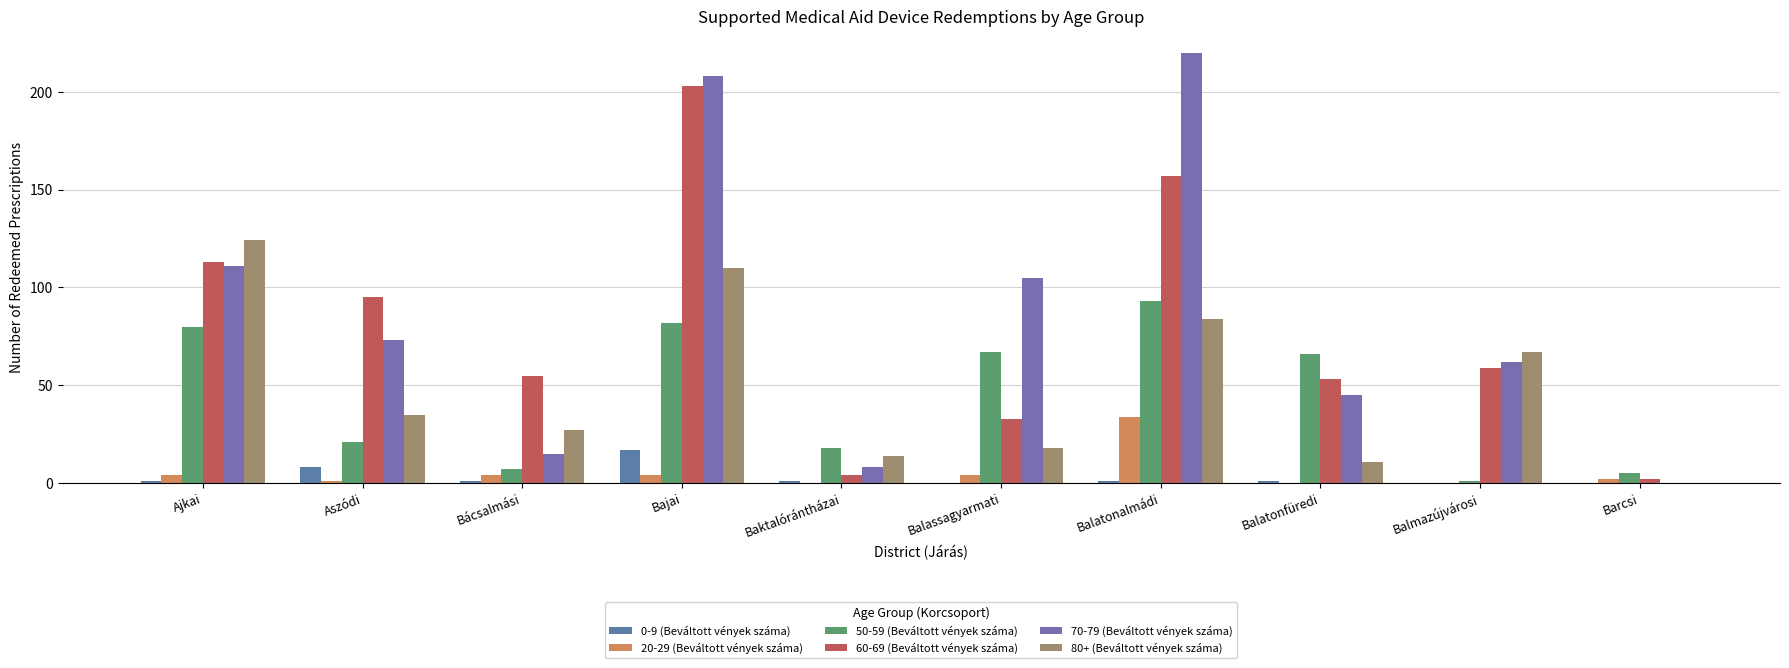

What is the total value across all series at Barcsi?

9